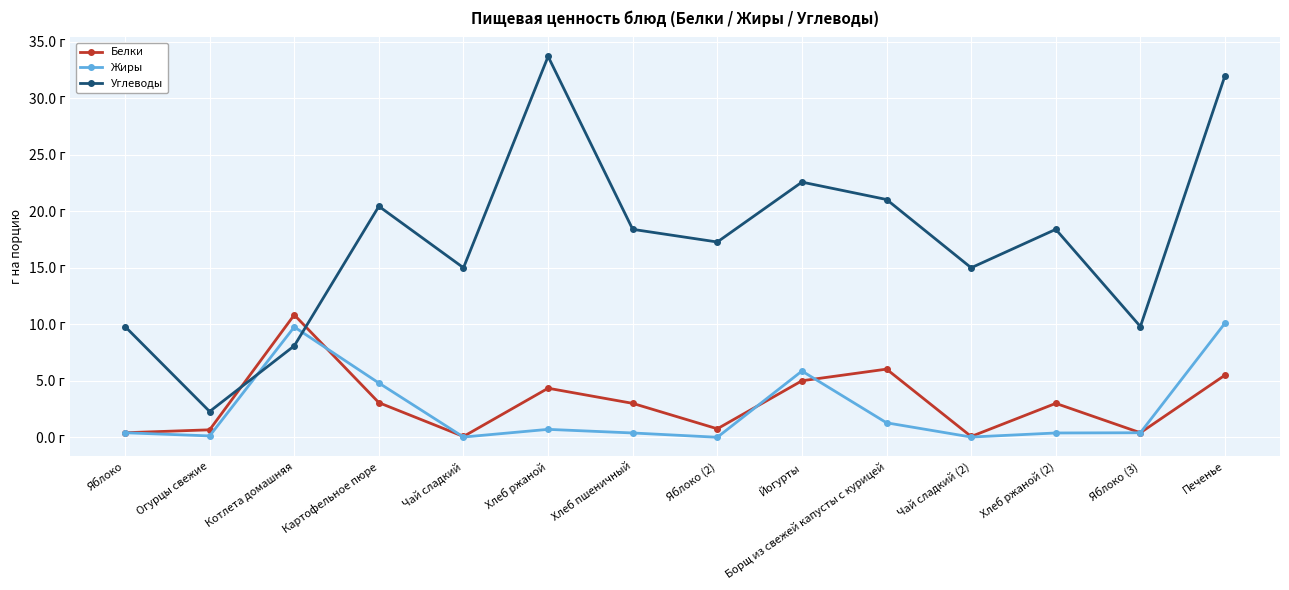

In Углеводы, how many points are lower than both neighbors (excluding endpoints)?

5